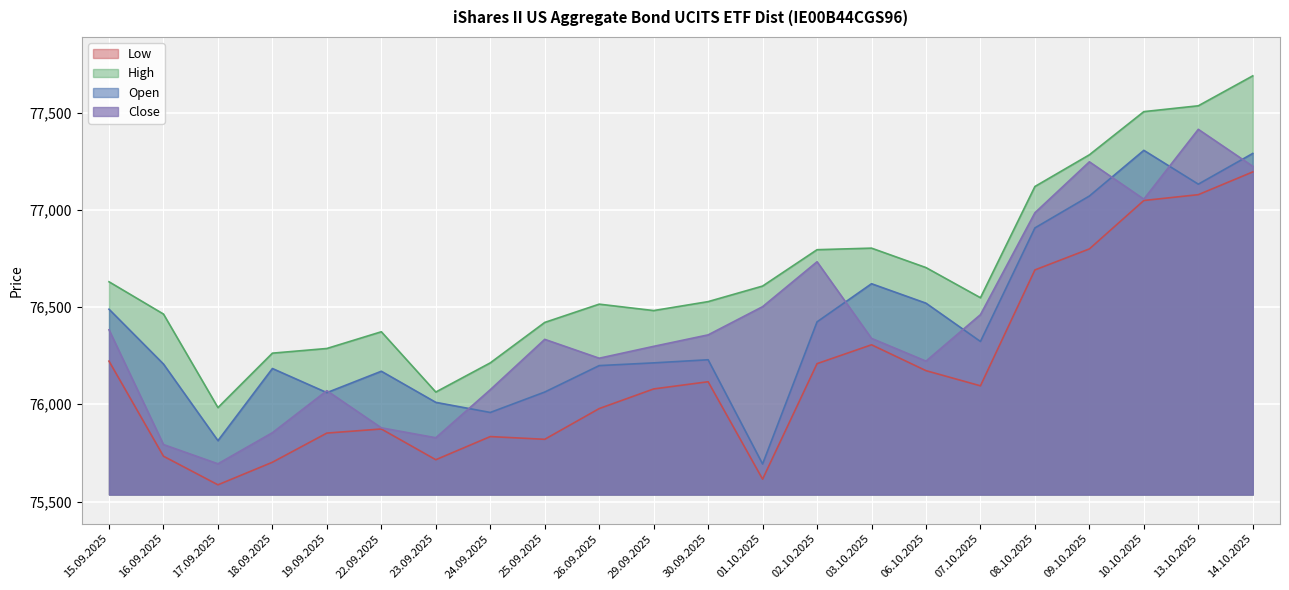

In Close, how many points are higher than both neighbors (excluding endpoints)?

5